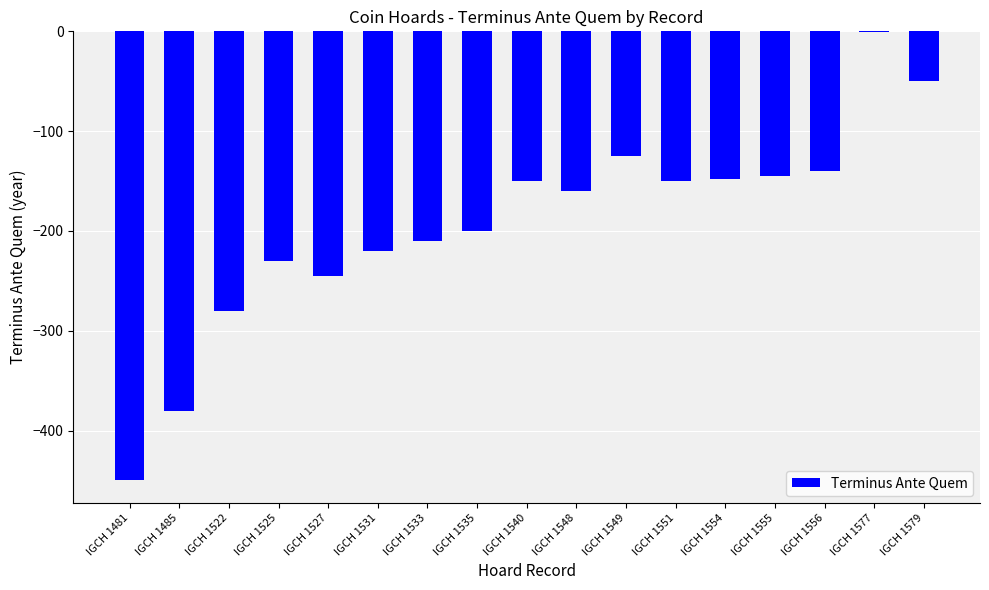

Are the bars horizontal?

No